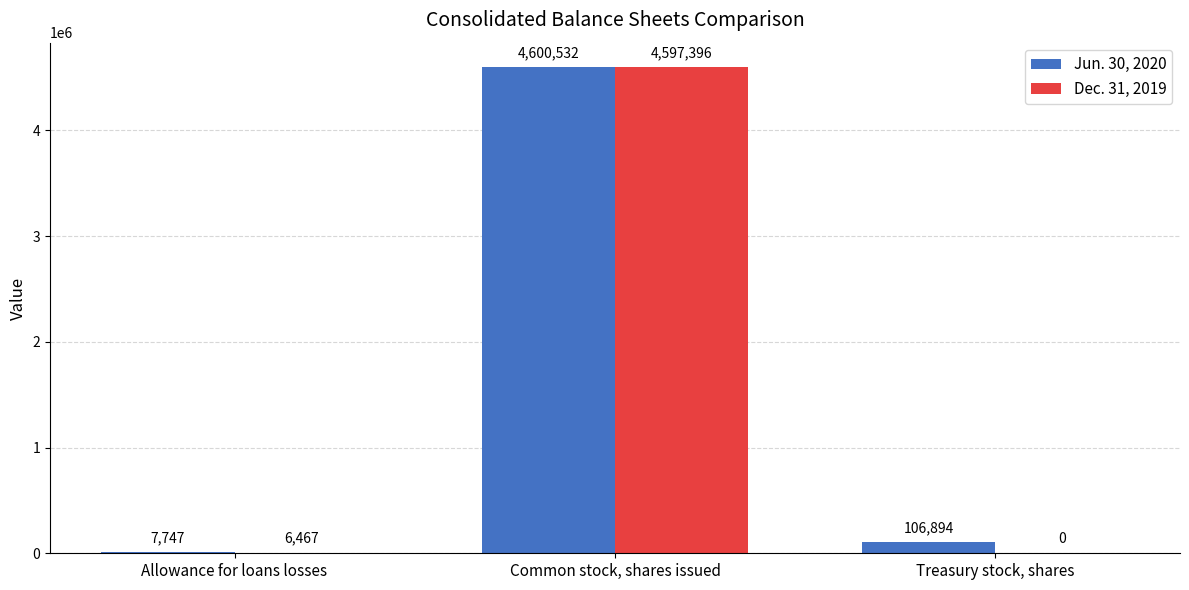

What is the maximum value shown in the chart?

4600532